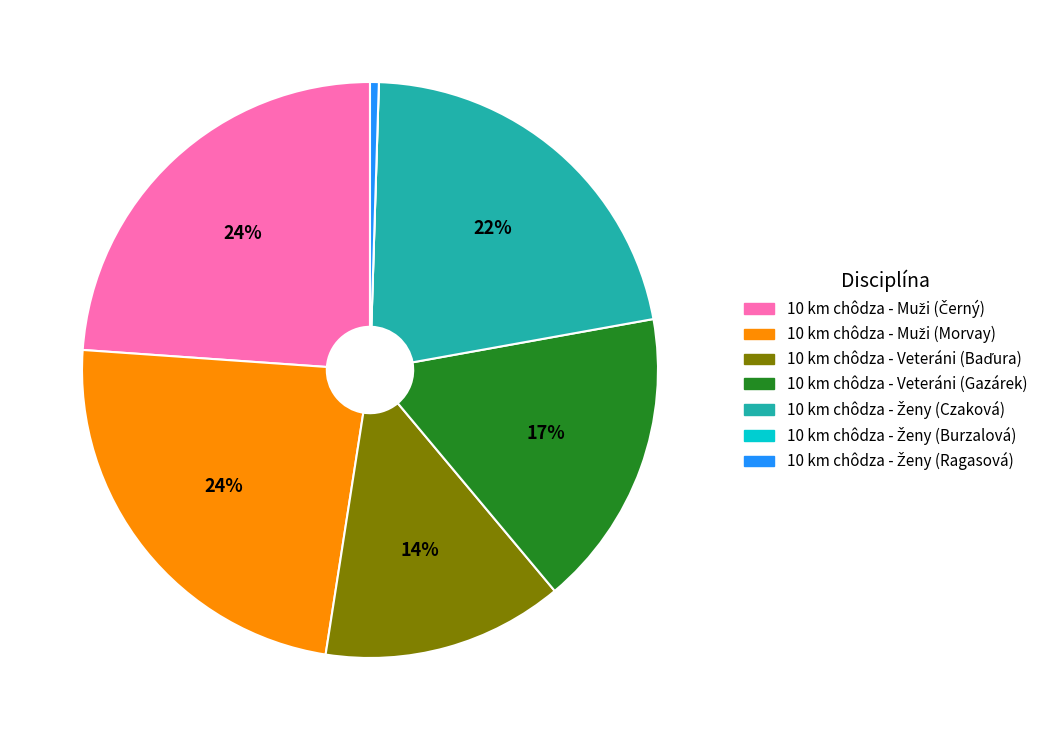

To the nearest percent, what is the difference between the largest and smallest slice percentages?

24%